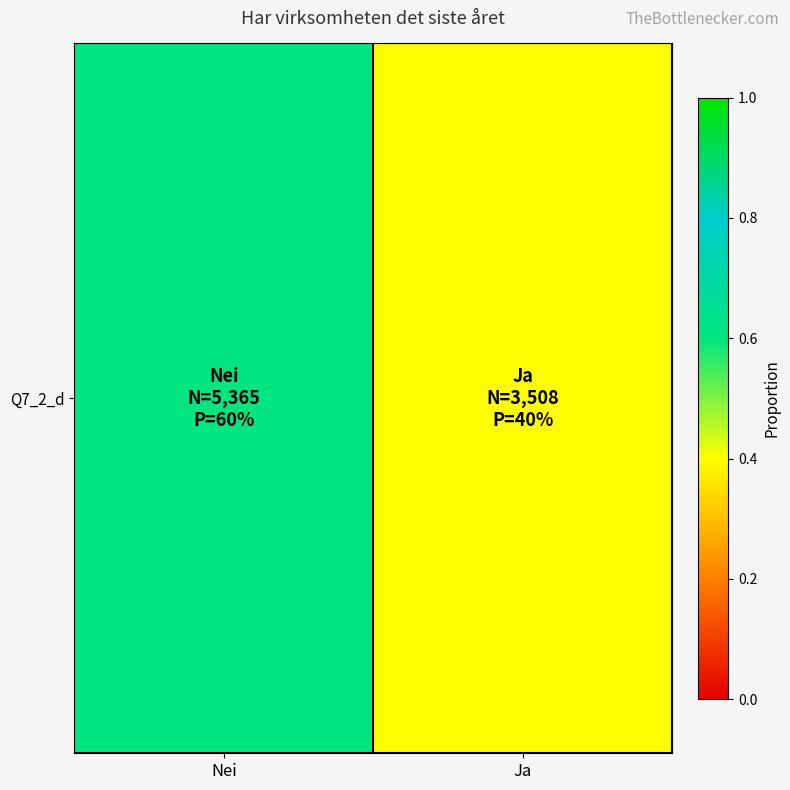

Reading left to right, extract all data points from this chart.

Nei=0.6	Ja=0.4